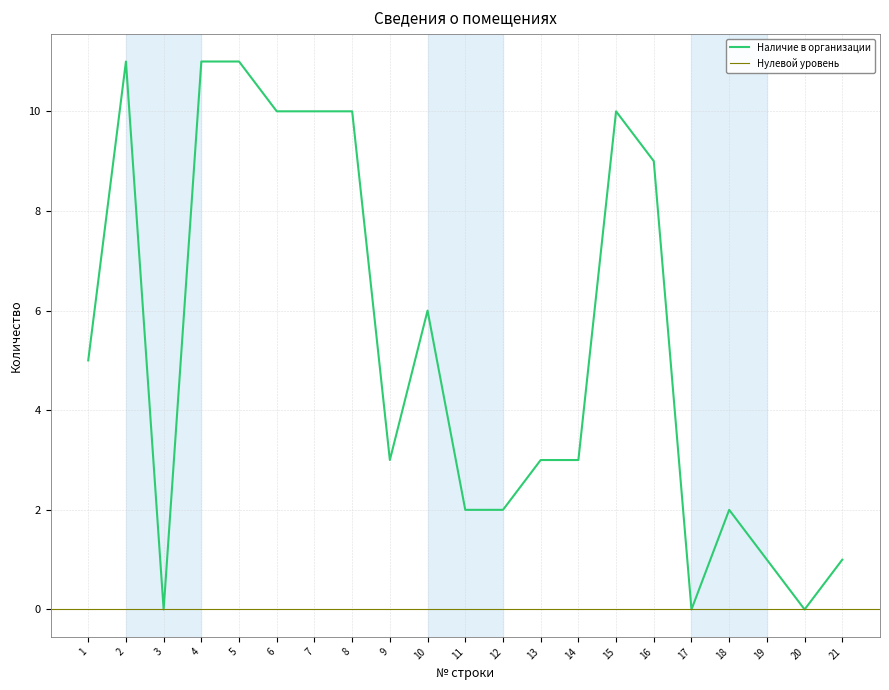

How many categories are shown in the chart?

21